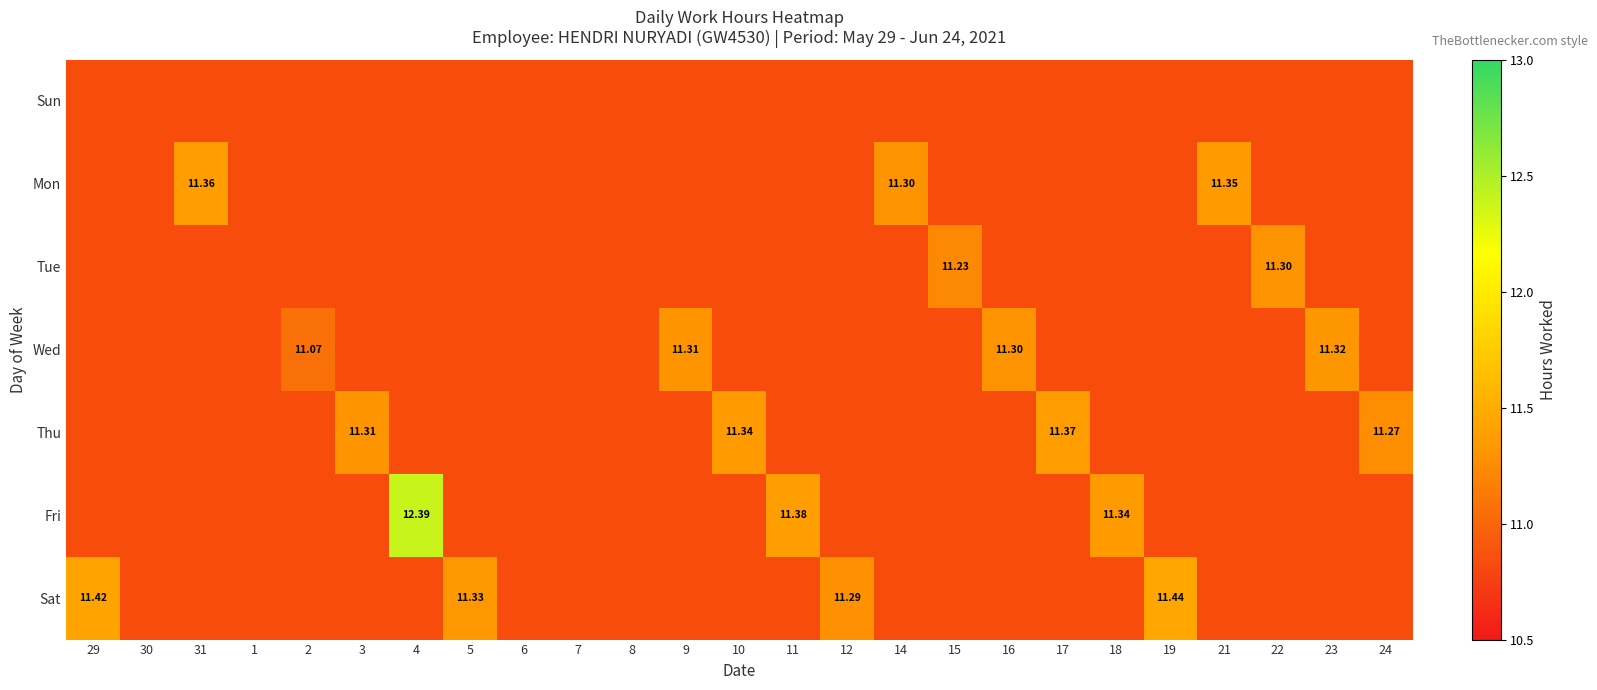

What is the maximum value shown in the chart?

12.4